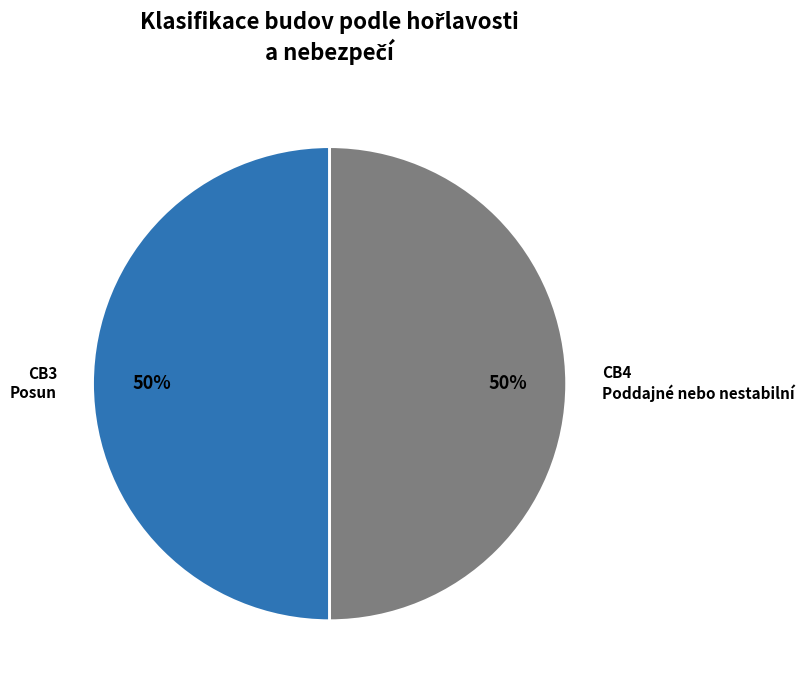

What is the ratio of the value at CB3 Posun to the value at CB4 Poddajné nebo nestabilní?

1.0